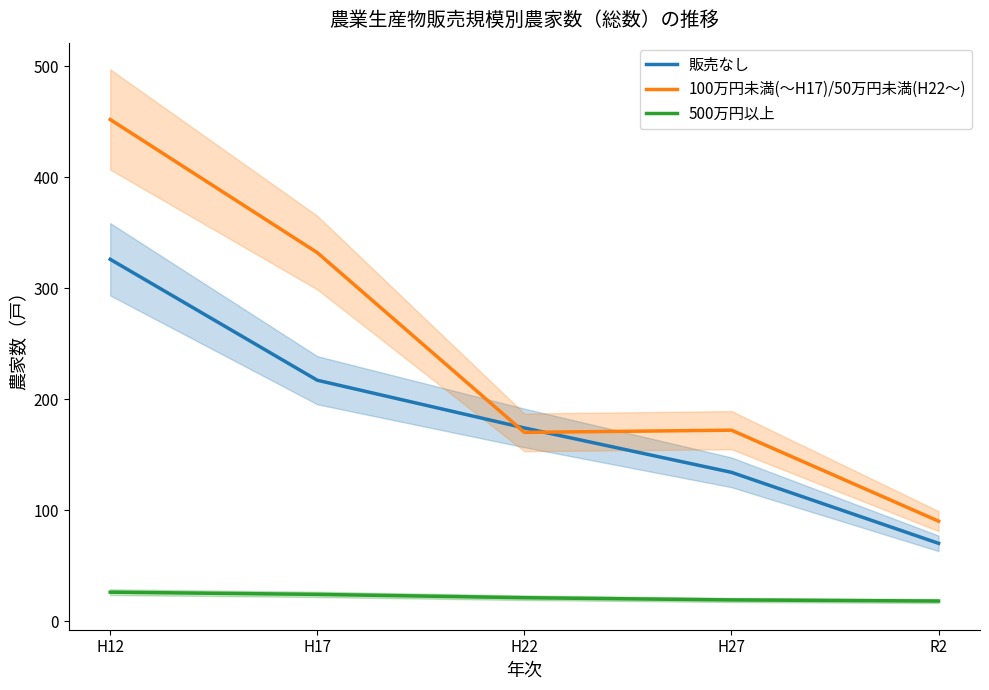

Rank the series by their average value, from lowest to highest.

500万円以上, 販売なし, 100万円未満(〜H17)/50万円未満(H22〜)